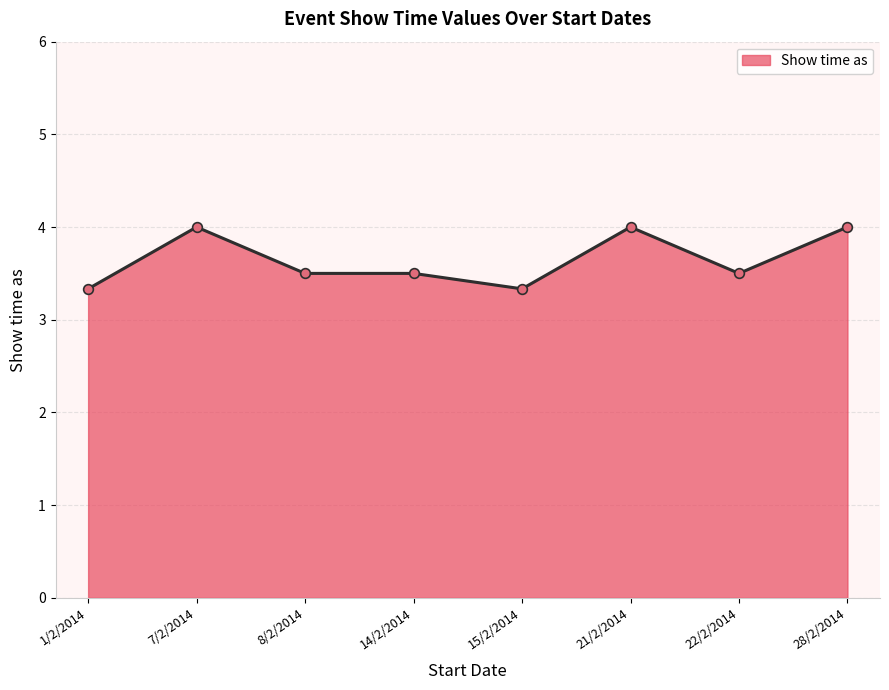

How many lines are shown in the chart?

1